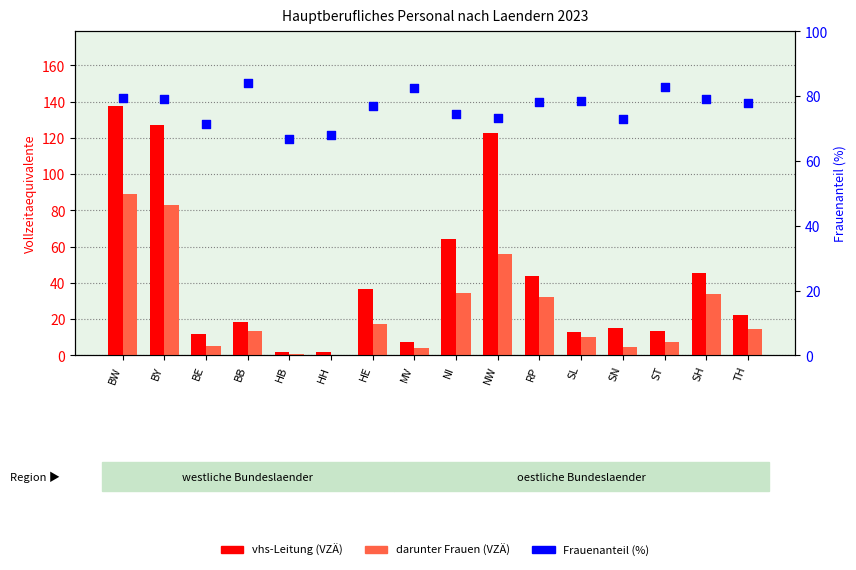

What are all the series names shown in the legend?

vhs-Leitung (VZÄ), darunter Frauen (VZÄ), Frauenanteil (%)